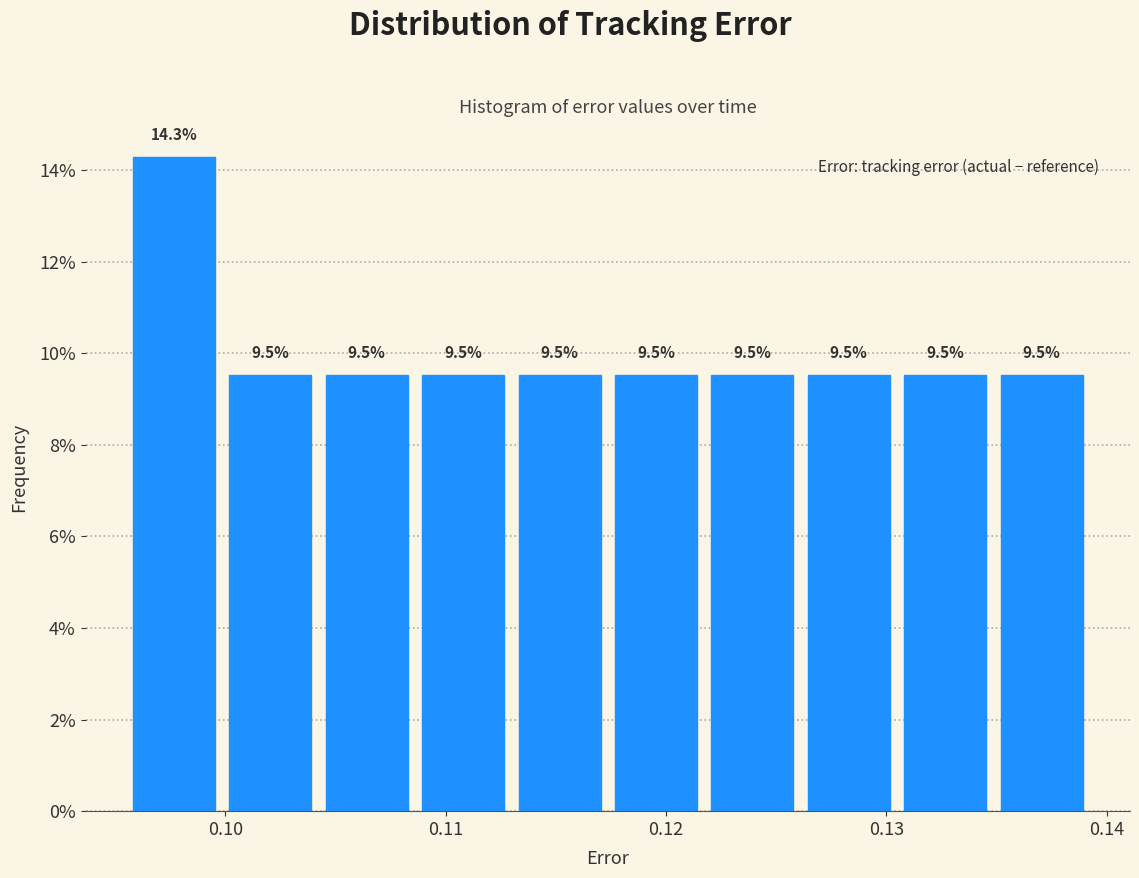

Reading left to right, list every bar in this chart as the range it spans on the x-axis followed by its height. The bar edges are not printed on the chart, so give them approximately, as read against the axis.

0.096 to 0.100: 14.3
0.100 to 0.105: 9.5
0.105 to 0.109: 9.5
0.109 to 0.113: 9.5
0.113 to 0.118: 9.5
0.118 to 0.122: 9.5
0.122 to 0.126: 9.5
0.126 to 0.131: 9.5
0.131 to 0.135: 9.5
0.135 to 0.140: 9.5